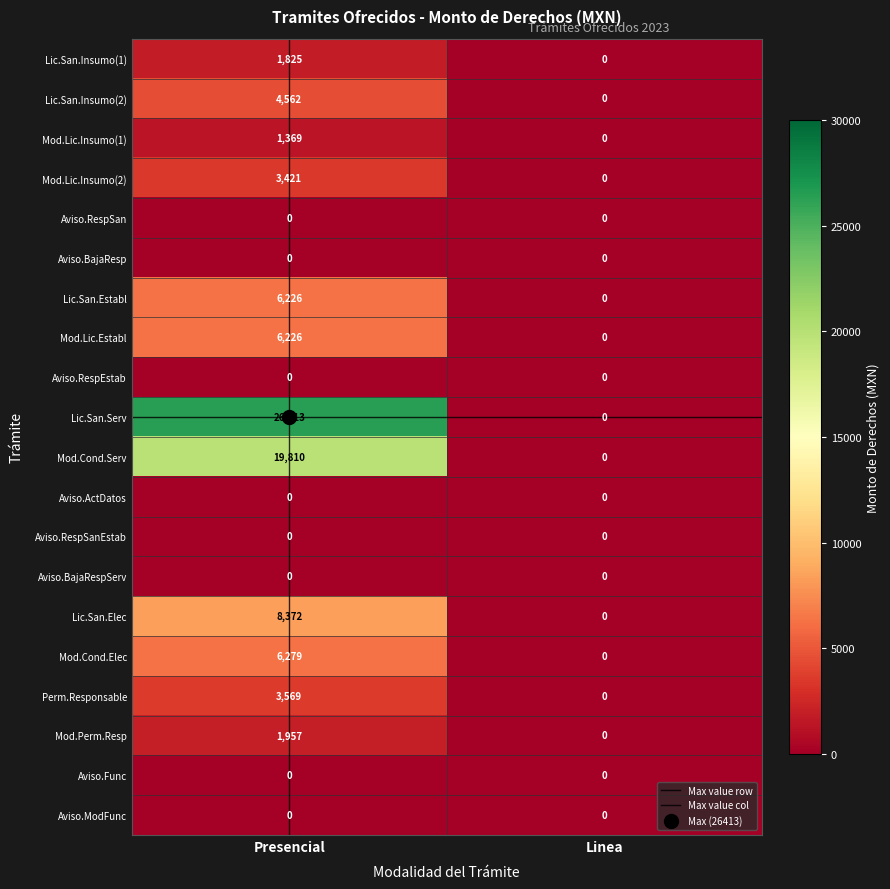

What is the difference between the Mod.Cond.Serv values at Presencial and Linea?

19810